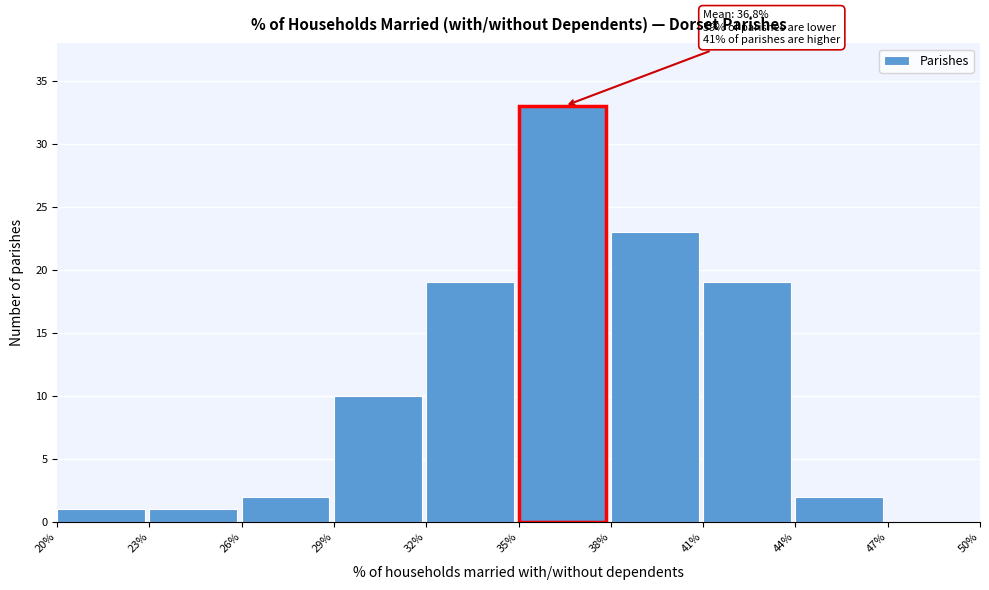

Over which range of the x-axis is the bar tallest?

35% to 38%